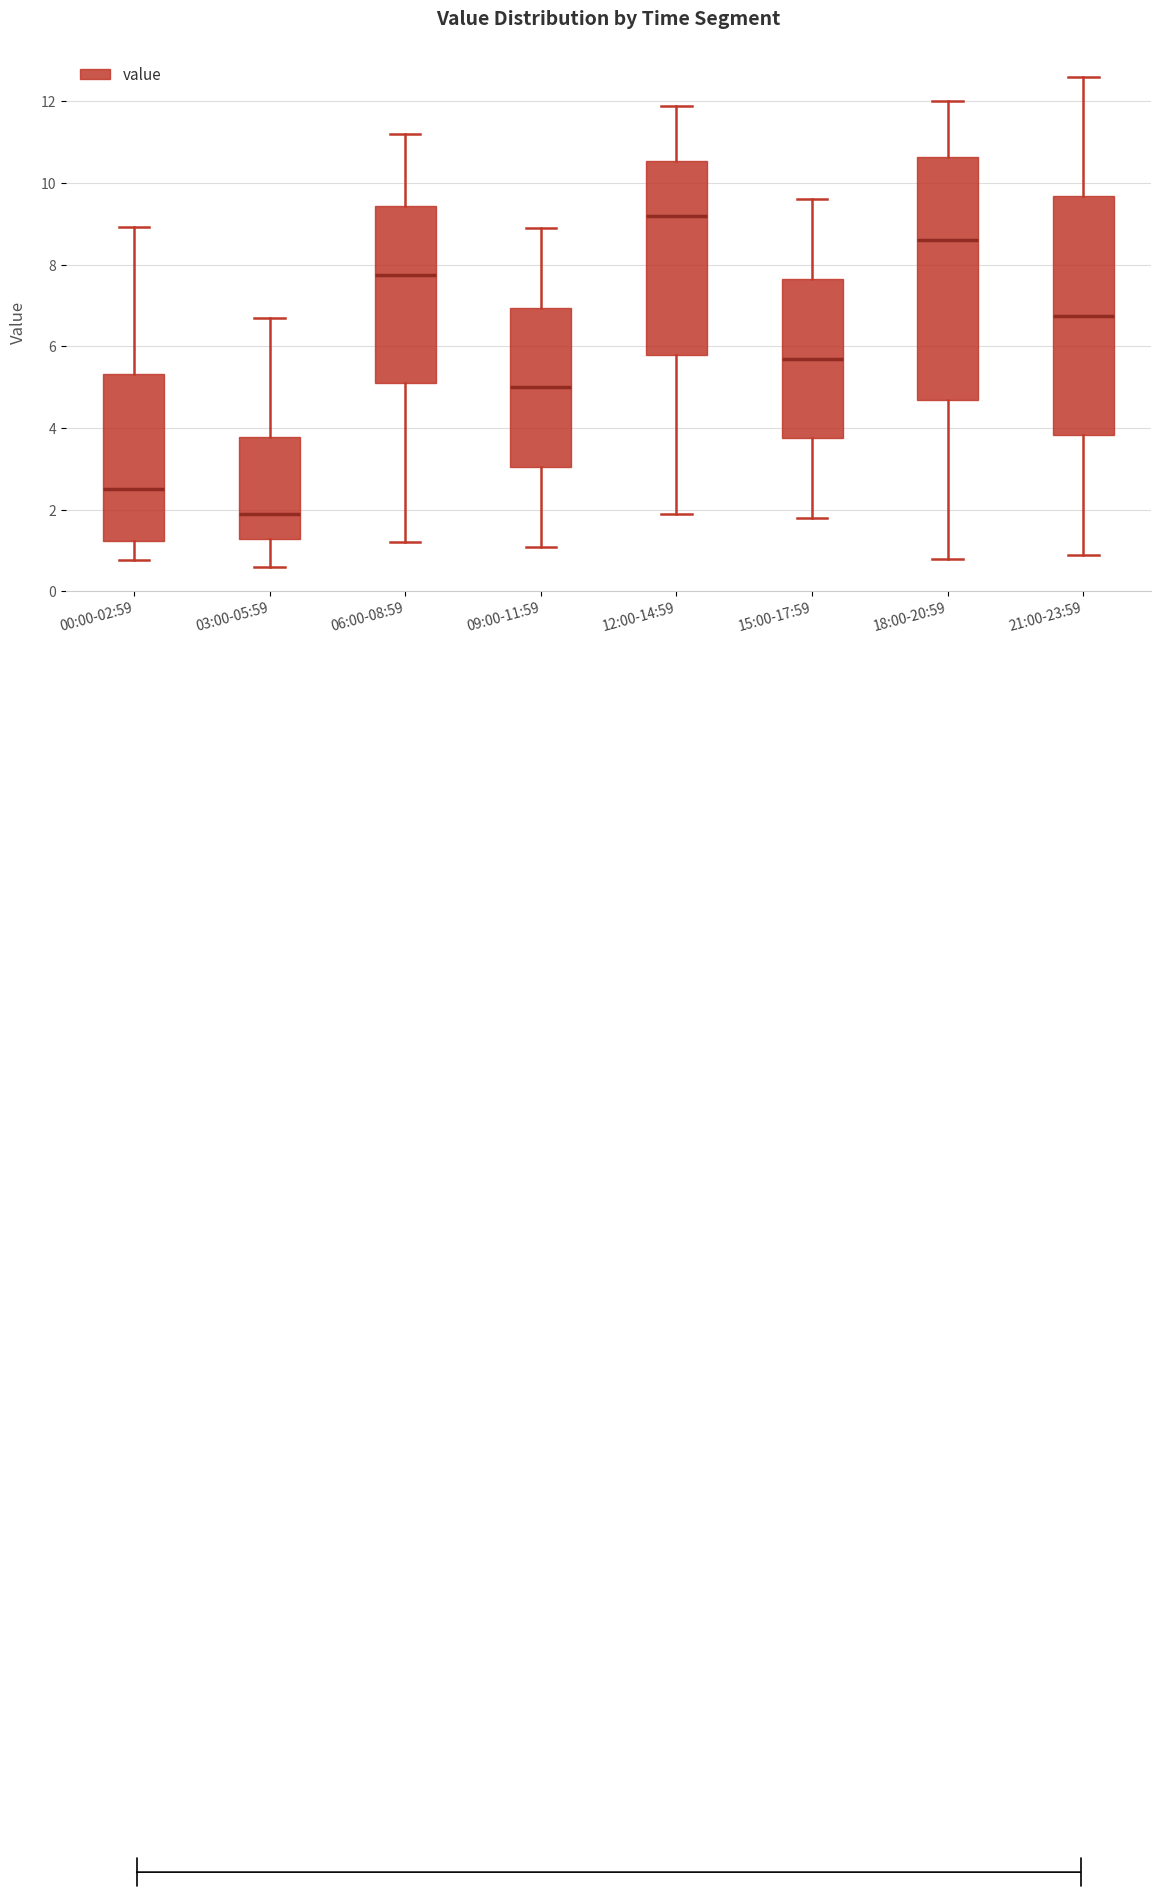

Reading left to right, read every box against the y-axis: the position of its median line, the range the box covers, and the ends of its whiskers. The values are not printed on the chart, so give them approximately, as read against the axis.

00:00-02:59: median 2.6, box 1.2 to 5.4, whiskers 0.8 to 9.0
03:00-05:59: median 2.0, box 1.2 to 3.8, whiskers 0.6 to 6.8
06:00-08:59: median 7.8, box 5.2 to 9.4, whiskers 1.2 to 11.2
09:00-11:59: median 5.0, box 3.0 to 7.0, whiskers 1.2 to 9.0
12:00-14:59: median 9.2, box 5.8 to 10.6, whiskers 2.0 to 12.0
15:00-17:59: median 5.8, box 3.8 to 7.6, whiskers 1.8 to 9.6
18:00-20:59: median 8.6, box 4.8 to 10.6, whiskers 0.8 to 12.0
21:00-23:59: median 6.8, box 3.8 to 9.6, whiskers 1.0 to 12.6